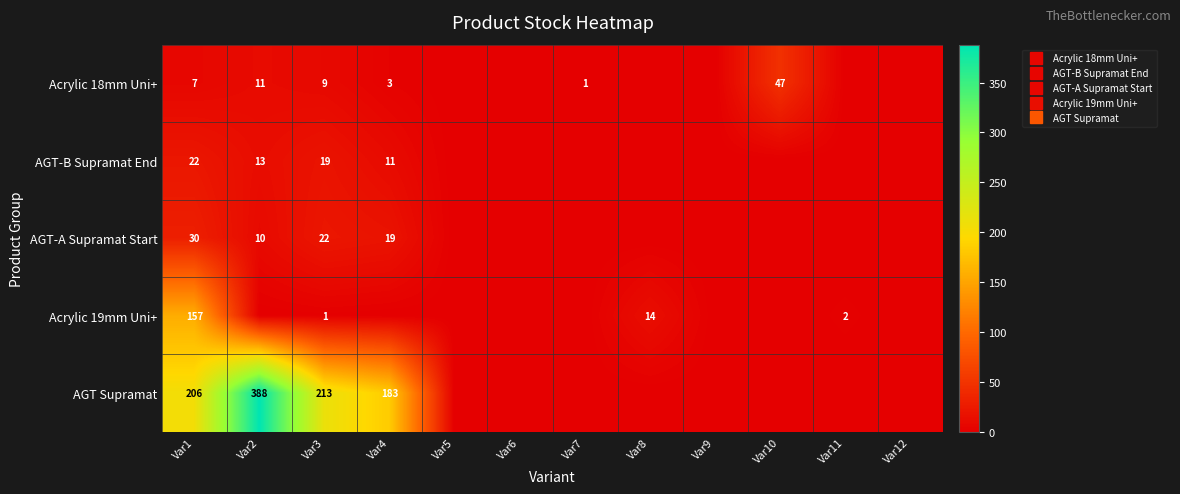

Which series has the widest spread of values?

AGT Supramat